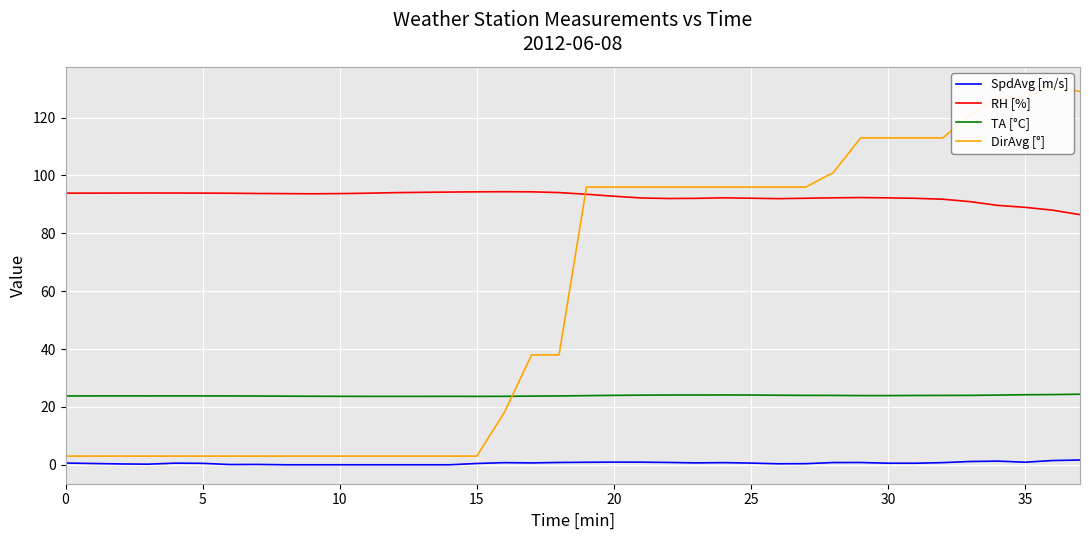

Rank the series by their average value, from lowest to highest.

SpdAvg [m/s], TA [°C], DirAvg [°], RH [%]